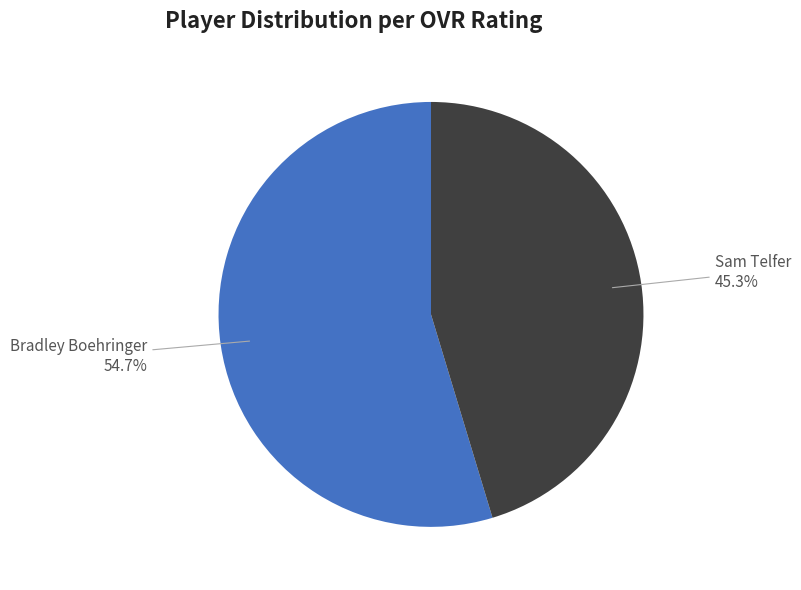

True or false: Sam Telfer accounts for 45% of the total.

True